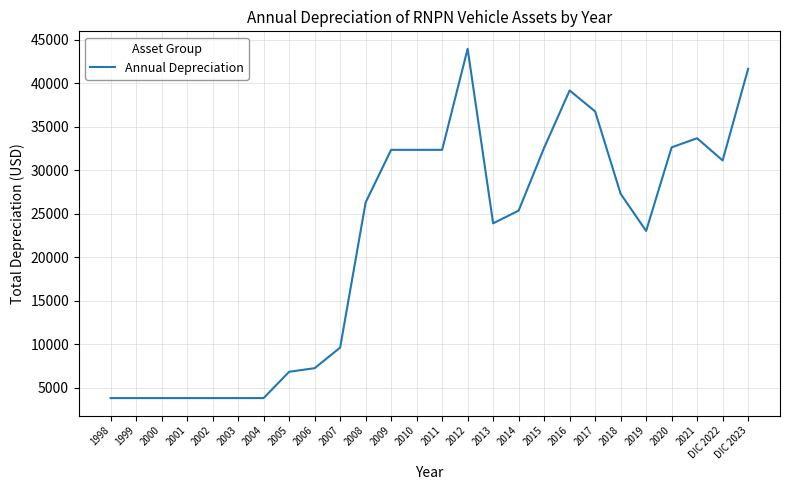

Between 2016 and 2020, which is larger?

2016